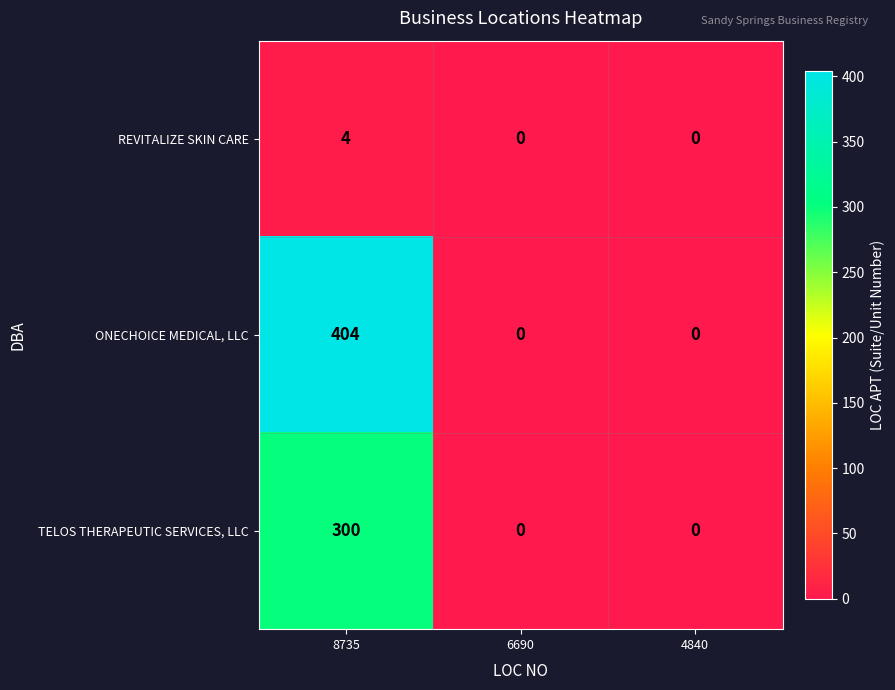

How many distinct data groups are displayed?

3